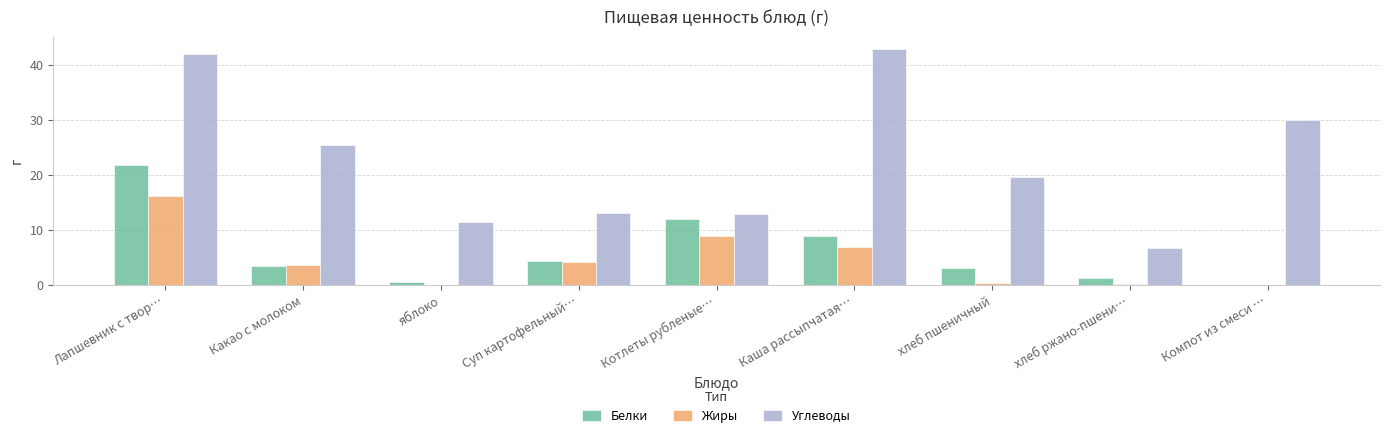

Where is Углеводы nearest to the value 24?

Какао с молоком